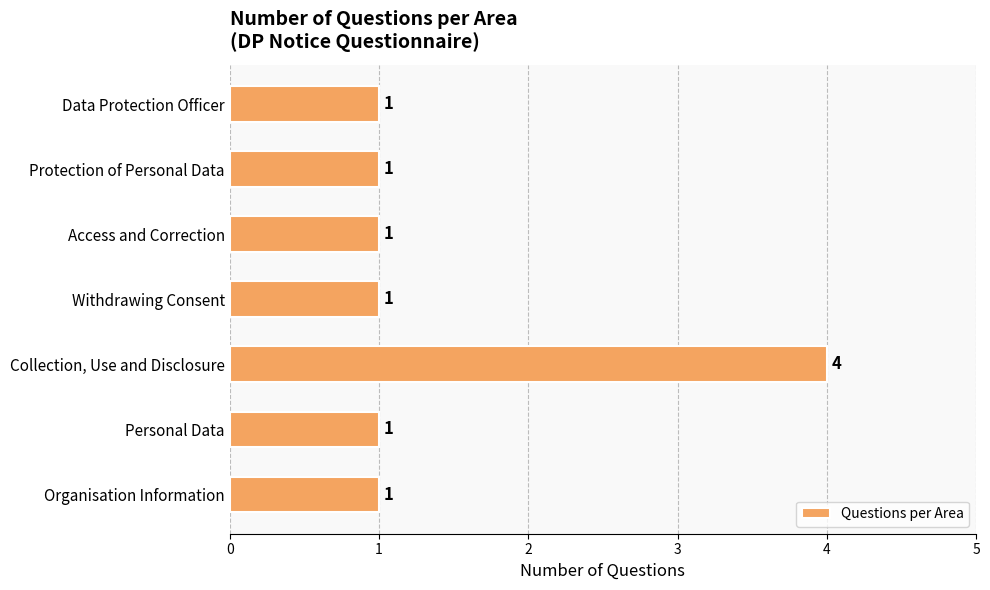

Approximately how many times larger is the value at Collection, Use and Disclosure compared to Withdrawing Consent?

4.0